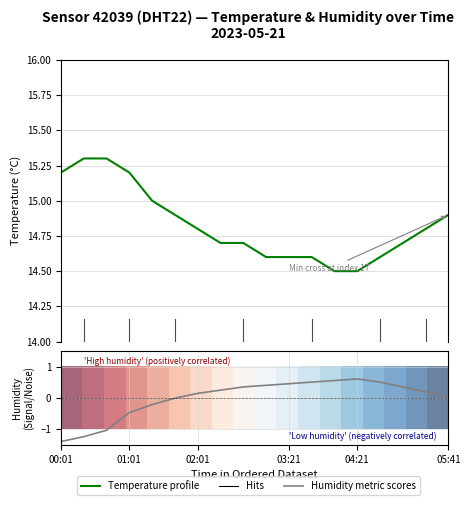

What is the maximum value shown in the chart?

15.3